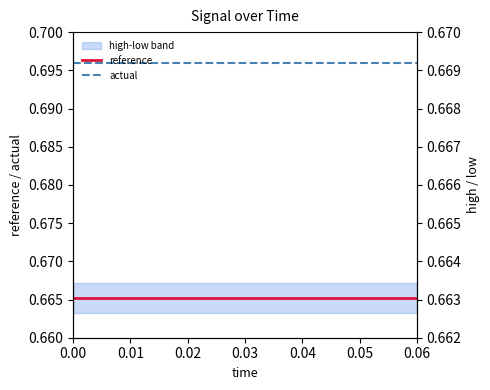

Is the value of reference at 13 greater than the value of actual at 11?

No